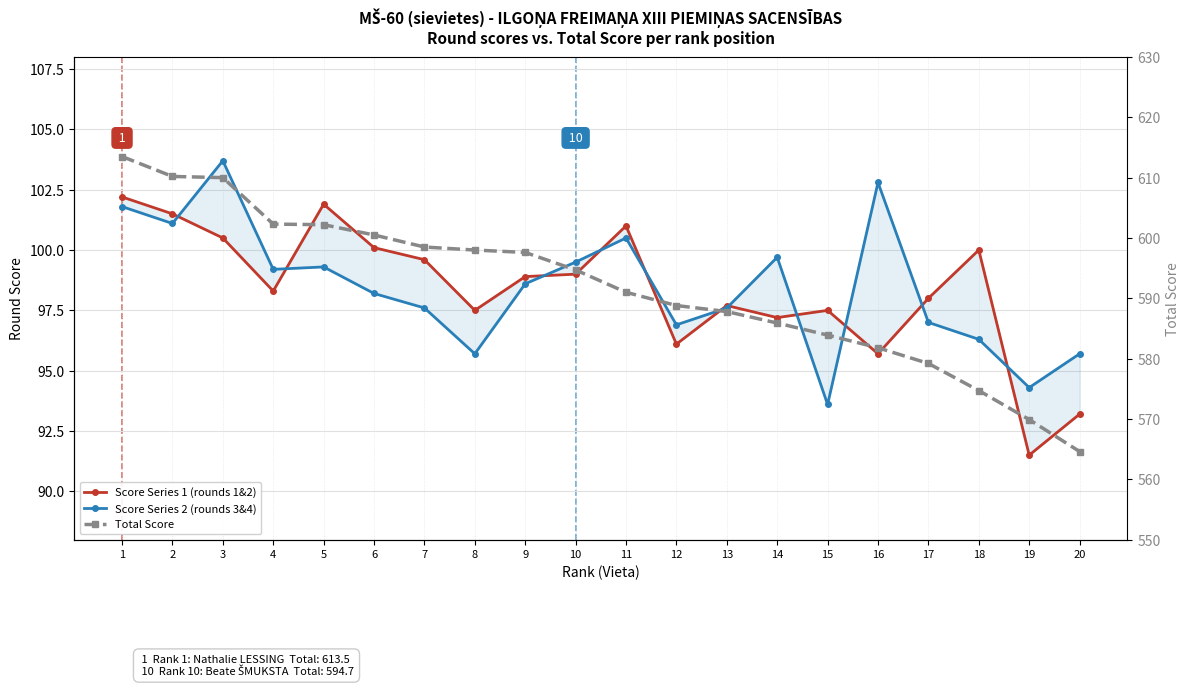

The value of Score Series 2 (rounds 3&4) at 16 is 137.1. True or false?

False